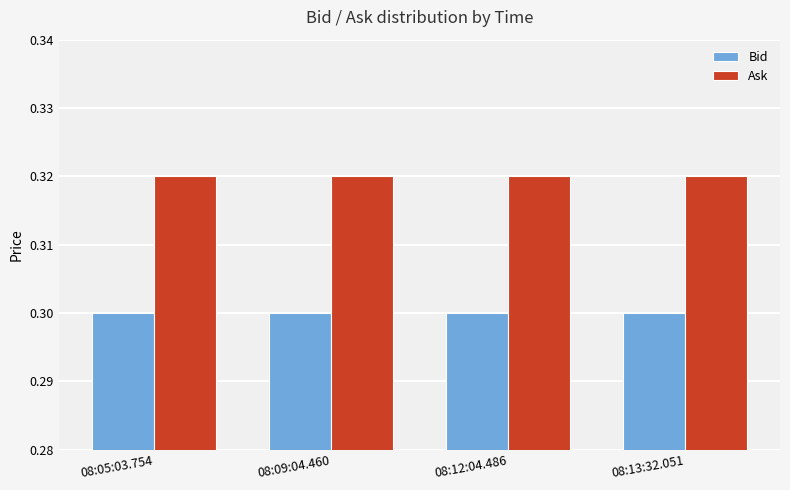

List the series in order of their peak value, highest first.

Ask, Bid